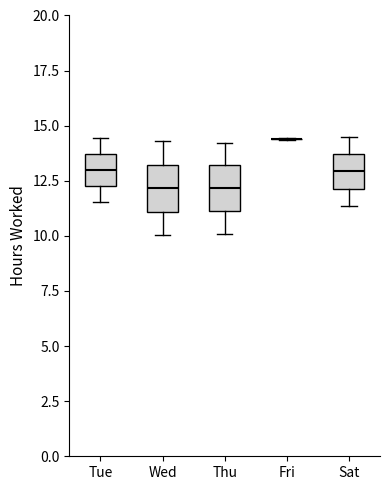

Reading left to right, read every box against the y-axis: the position of its median line, the range the box covers, and the ends of its whiskers. The values are not printed on the chart, so give them approximately, as read against the axis.

Tue: median 13.0, box 12.5 to 13.5, whiskers 11.5 to 14.5
Wed: median 12.0, box 11.0 to 13.0, whiskers 10.0 to 14.5
Thu: median 12.0, box 11.0 to 13.0, whiskers 10.0 to 14.0
Fri: box collapsed to a line at 14.5, whiskers 14.5 to 14.5
Sat: median 13.0, box 12.0 to 13.5, whiskers 11.5 to 14.5